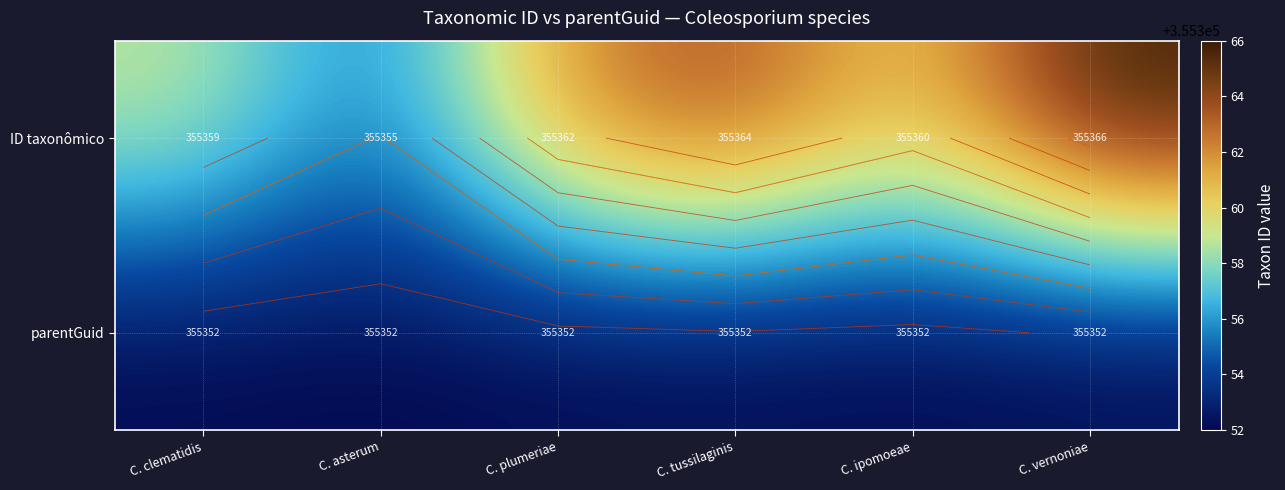

At which category is the sum across all series the highest?

C. vernoniae